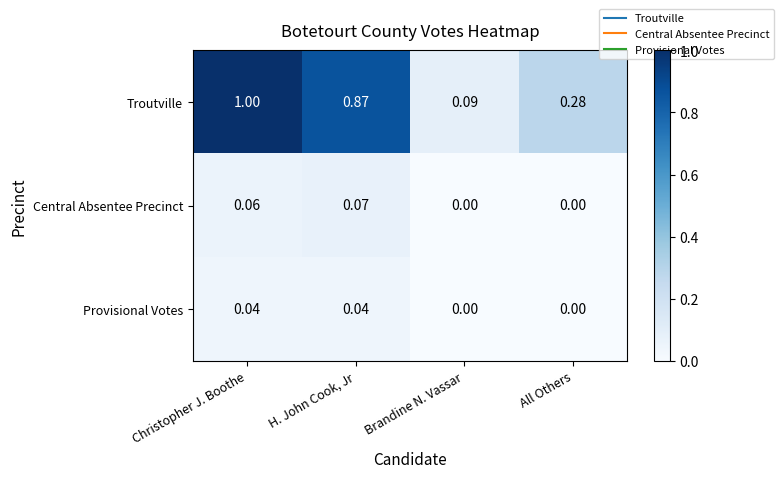

At which category is the sum across all series the highest?

Christopher J. Boothe